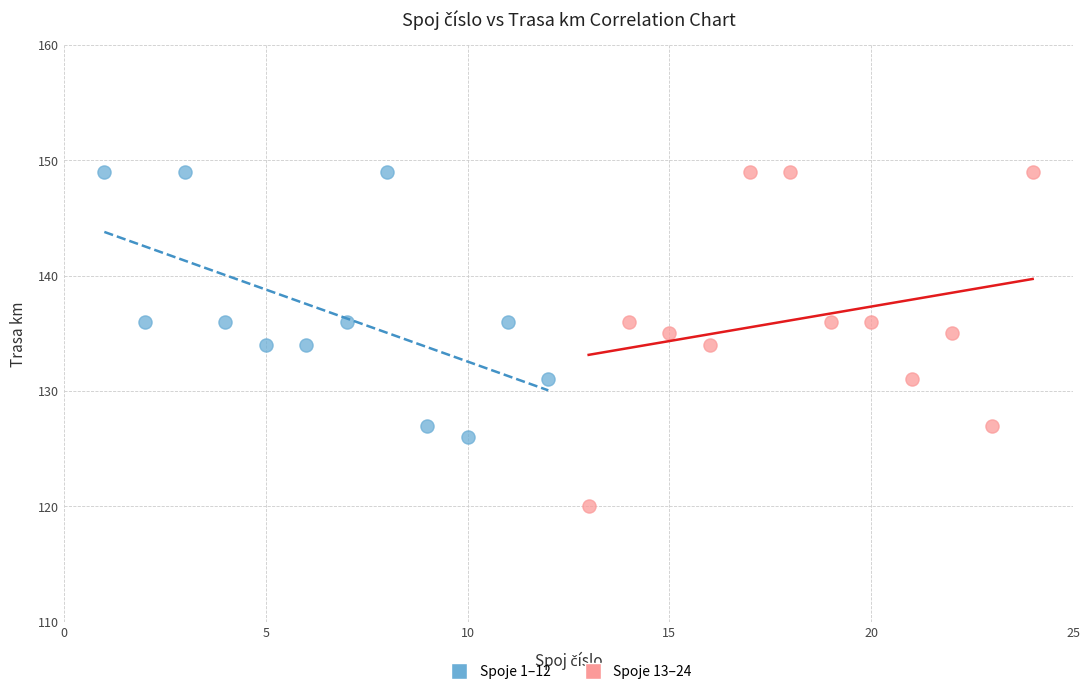

Which series contains the lowest Y value?

Spoje 13–24